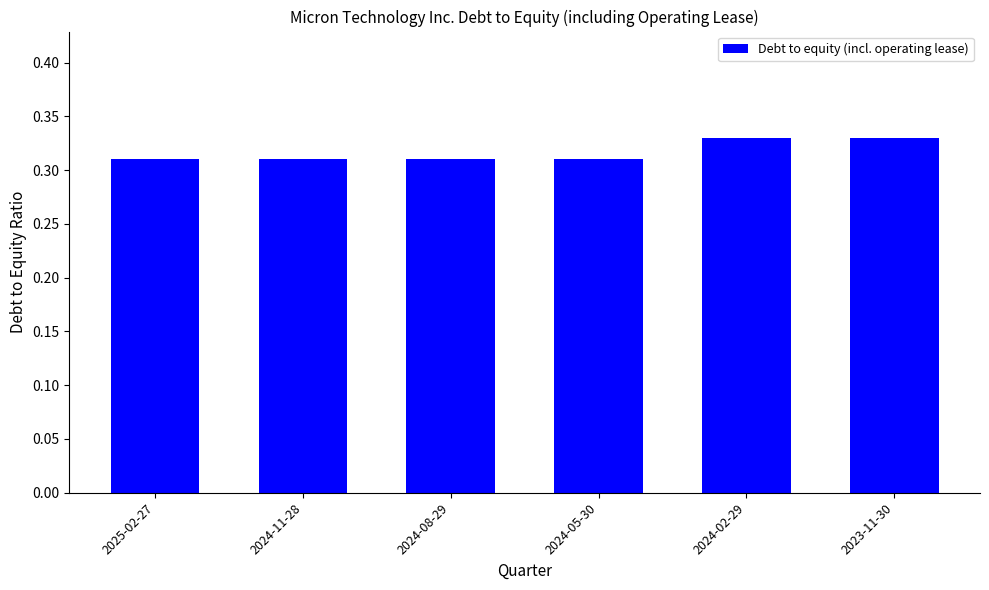

How many bars are there in total?

6